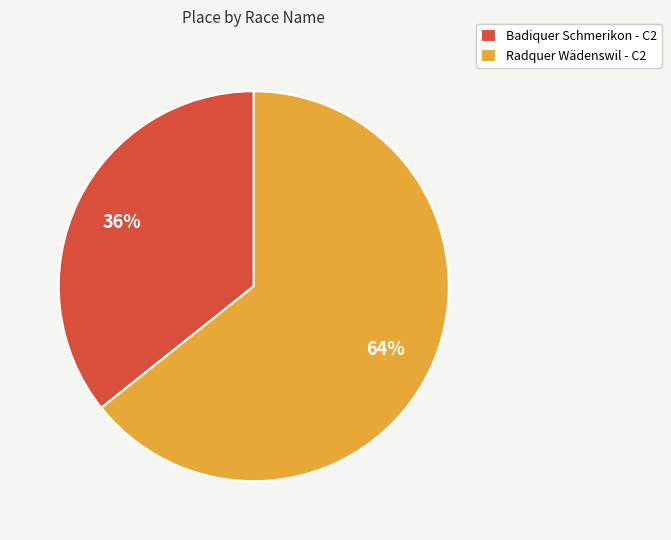

What percentage is the Badiquer Schmerikon - C2 slice, to the nearest percent?

36%